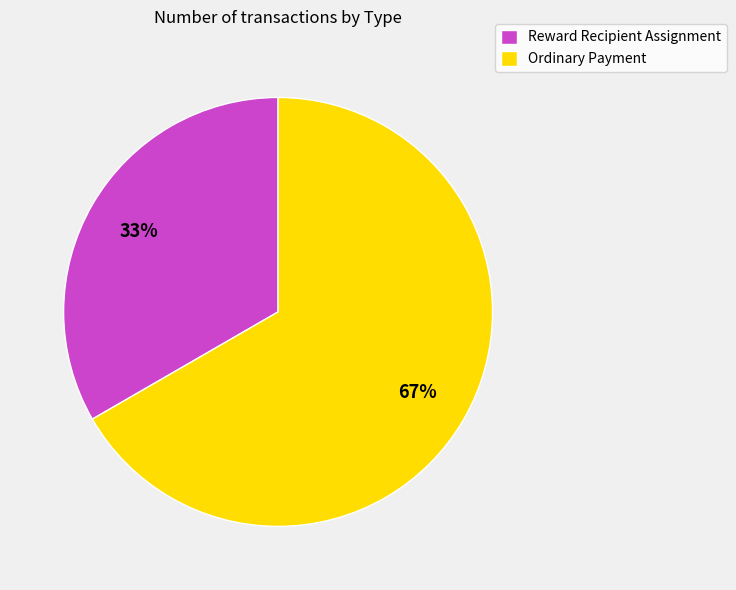

Is there a majority slice in this chart?

Yes